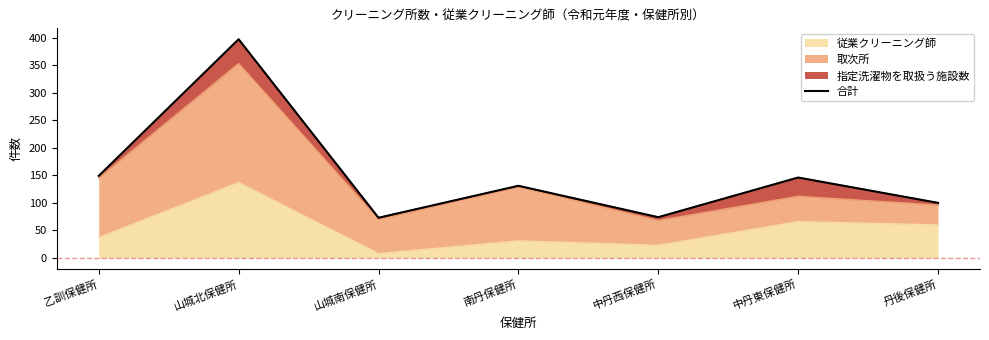

What is the difference between the second highest and minimum values?

76